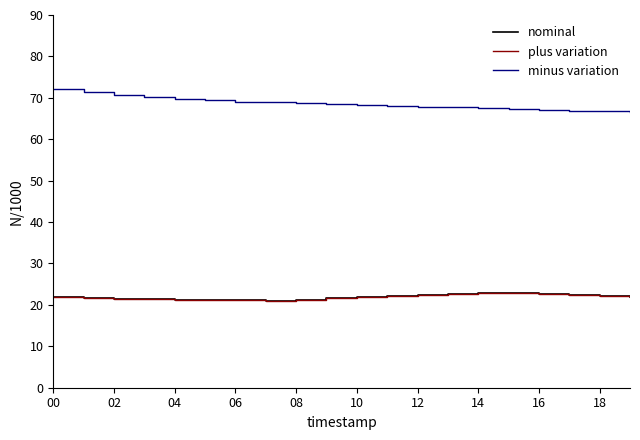

The value of minus variation at 00 is 72.1. True or false?

True